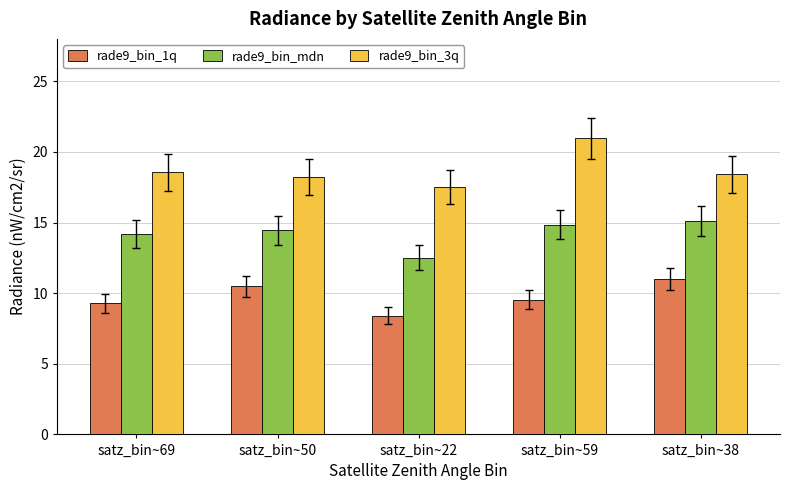

What is the sum of all rade9_bin_1q values?

48.7